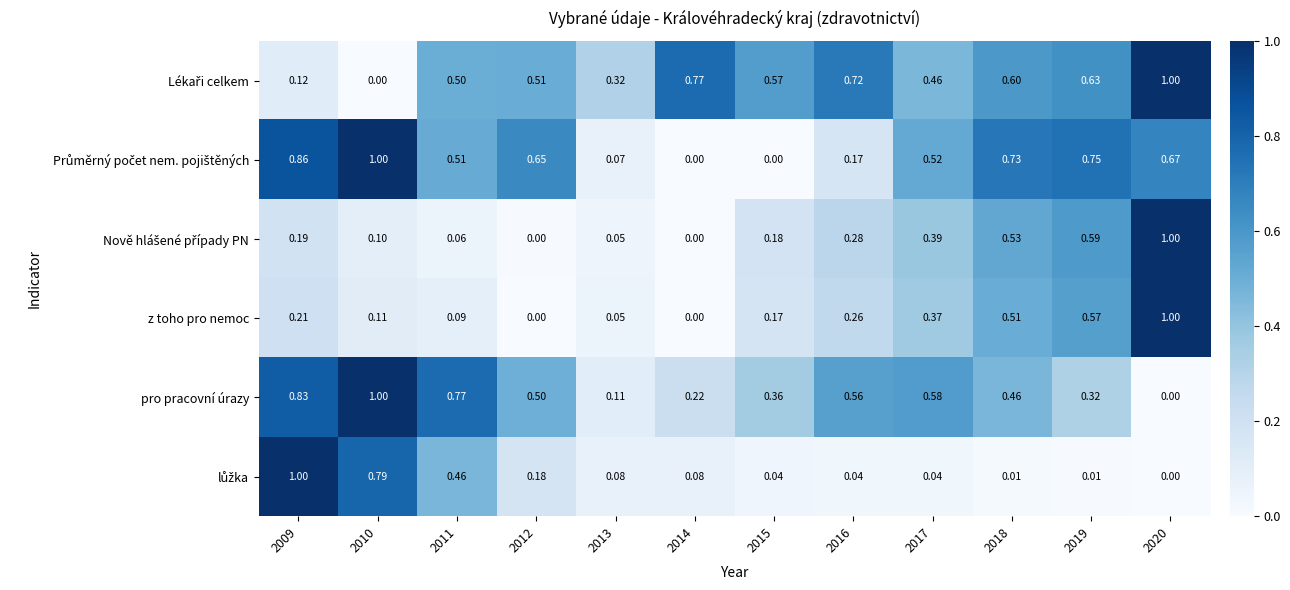

Which series has the largest total across all categories?

Lékaři celkem